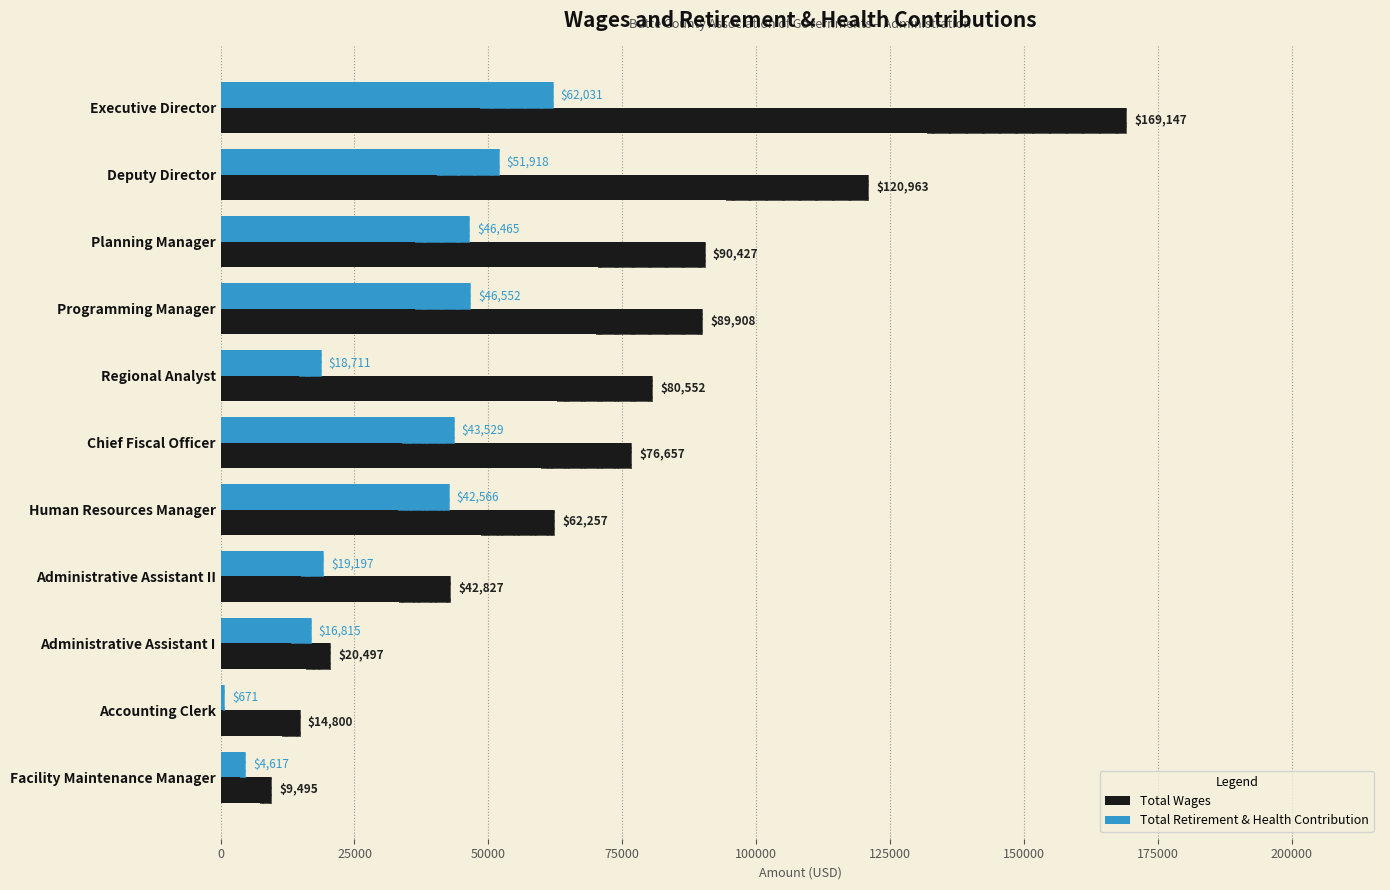

Which series changed the most between Administrative Assistant II and Administrative Assistant I?

Total Wages